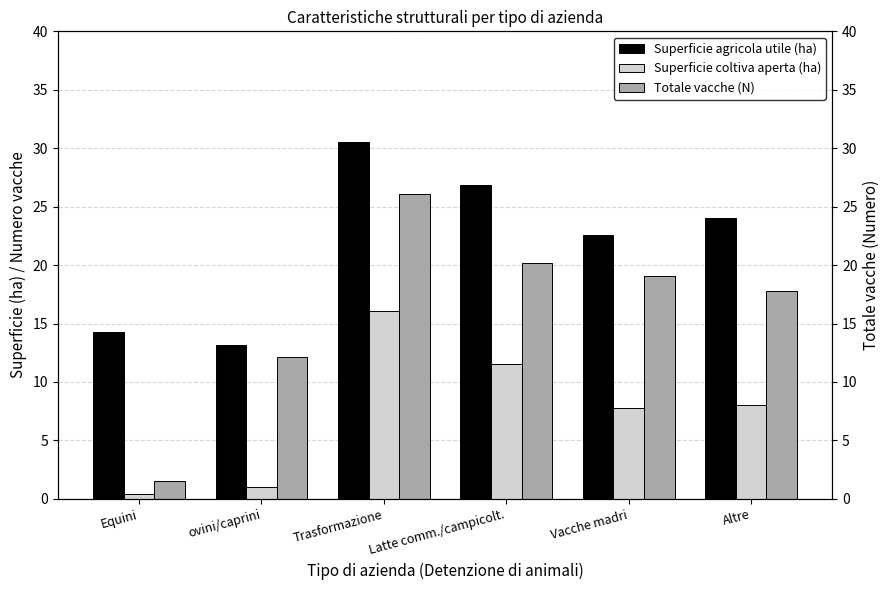

Between Vacche madri and Equini, which is larger?

Vacche madri